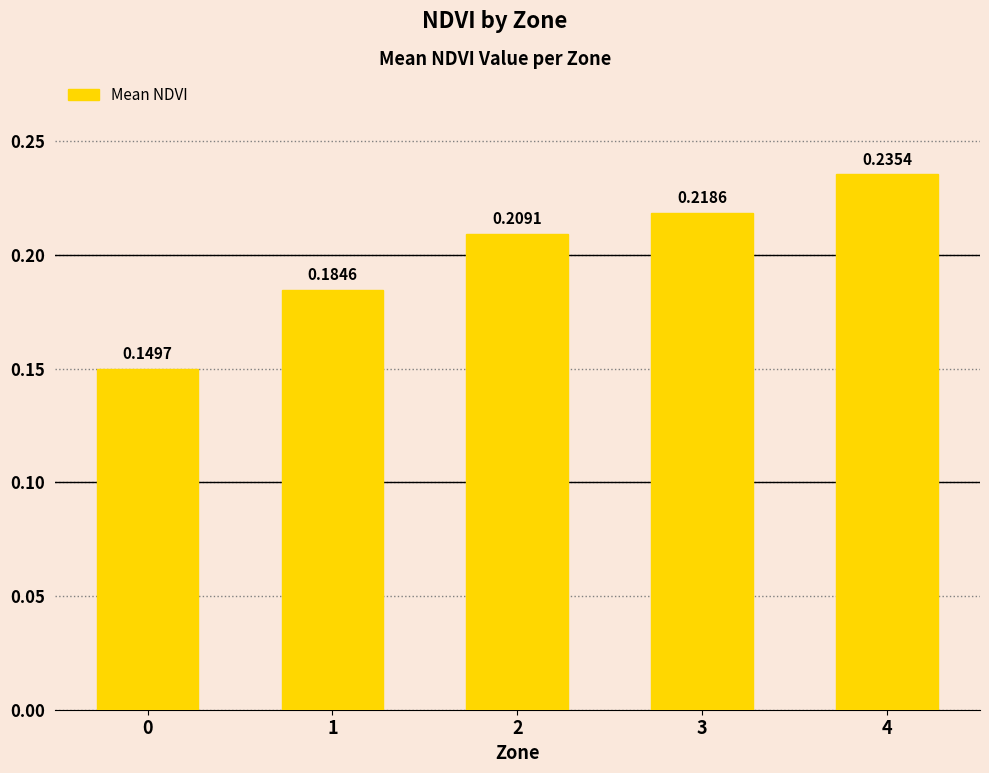

List the labels in order of value, largest first.

4, 3, 2, 1, 0